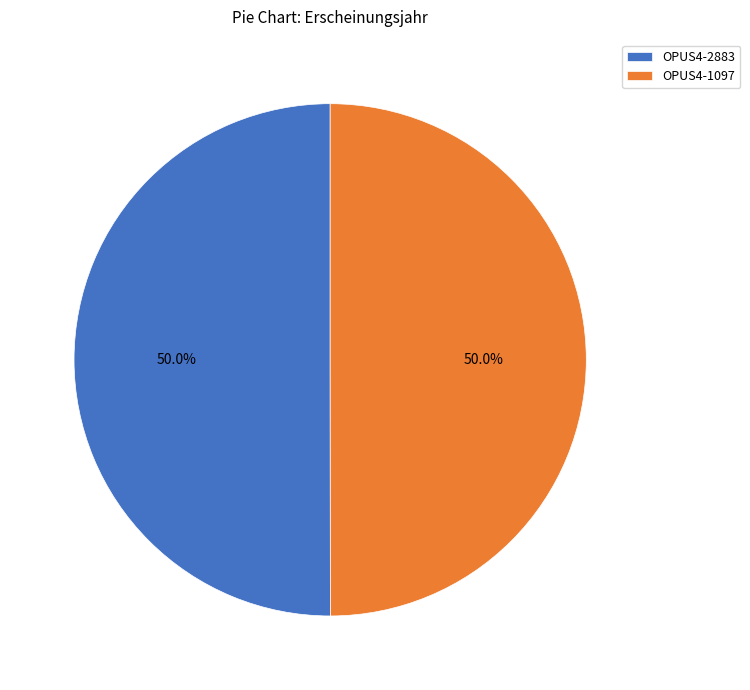

Is it true that OPUS4-1097 is 50% of the pie?

True